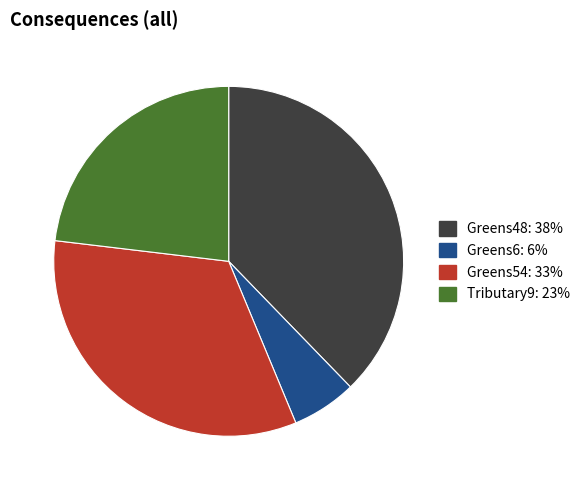

Rank the categories by value from lowest to highest.

Greens6, Tributary9, Greens54, Greens48